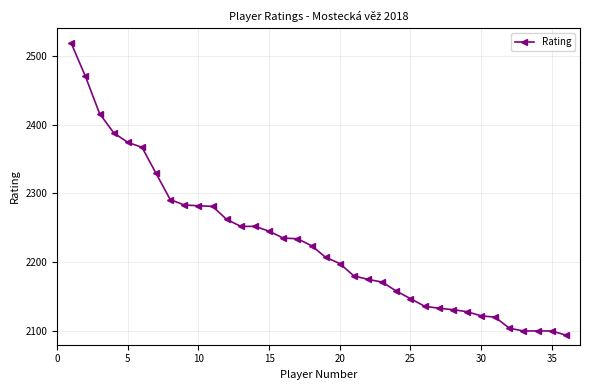

How many lines are shown in the chart?

1